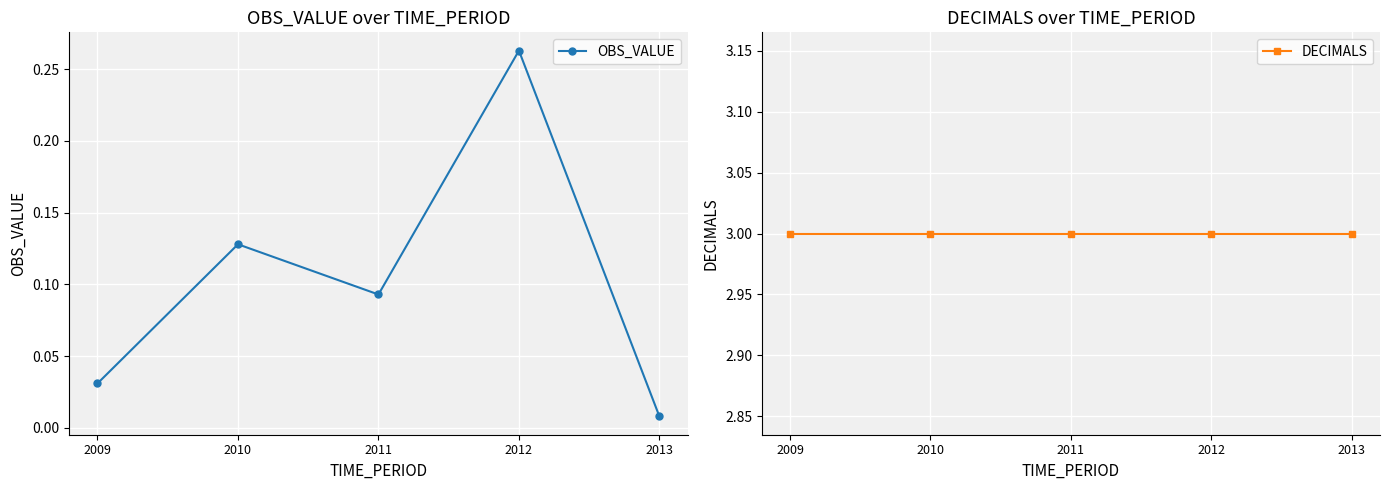

The DECIMALS series shows 3.0 at 2009. True or false?

True